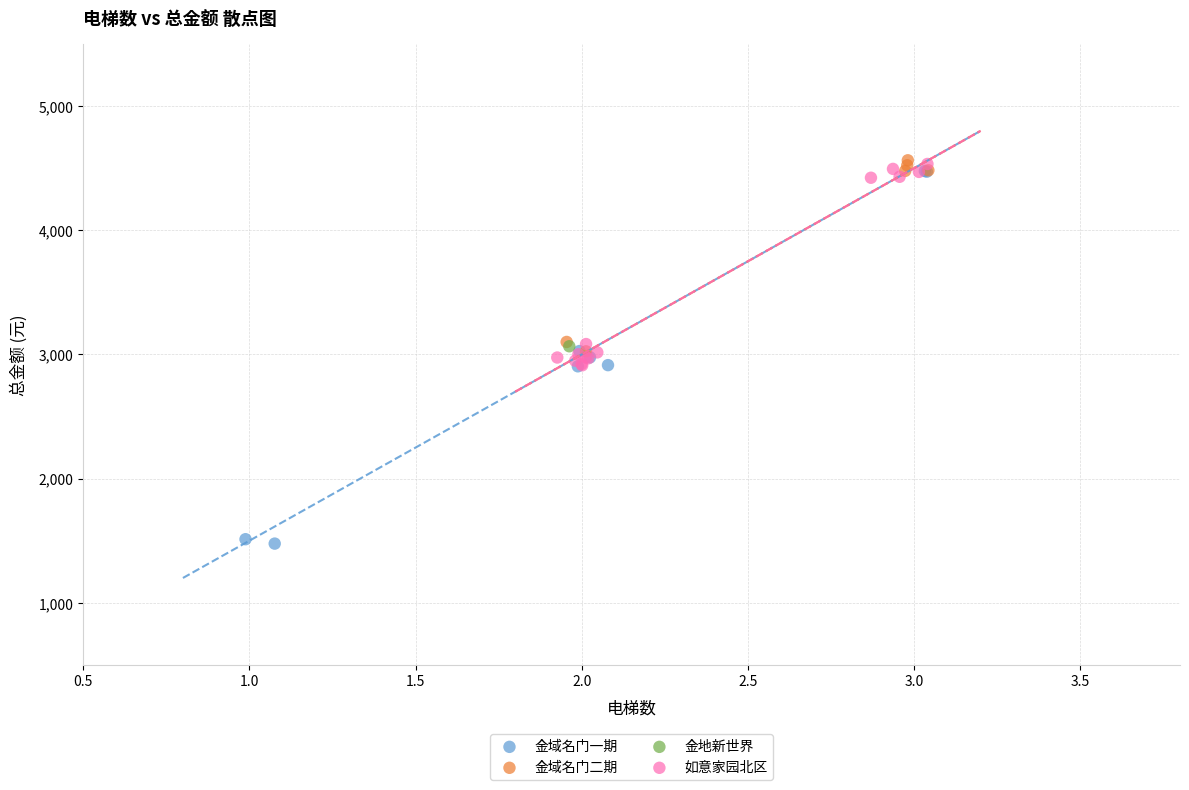

Which series contains the lowest Y value?

金域名门一期